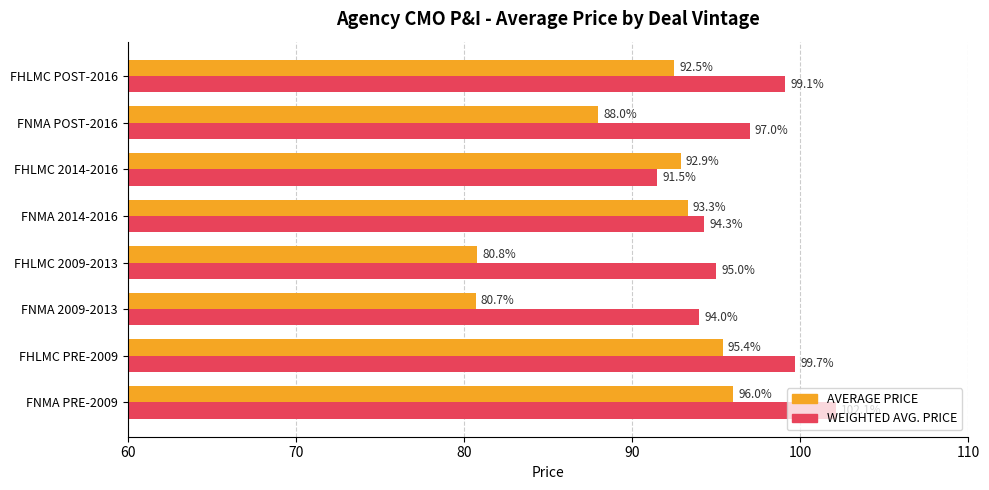

List the labels in order of WEIGHTED AVG. PRICE value, smallest first.

FHLMC 2014-2016, FNMA 2009-2013, FNMA 2014-2016, FHLMC 2009-2013, FNMA POST-2016, FHLMC POST-2016, FHLMC PRE-2009, FNMA PRE-2009